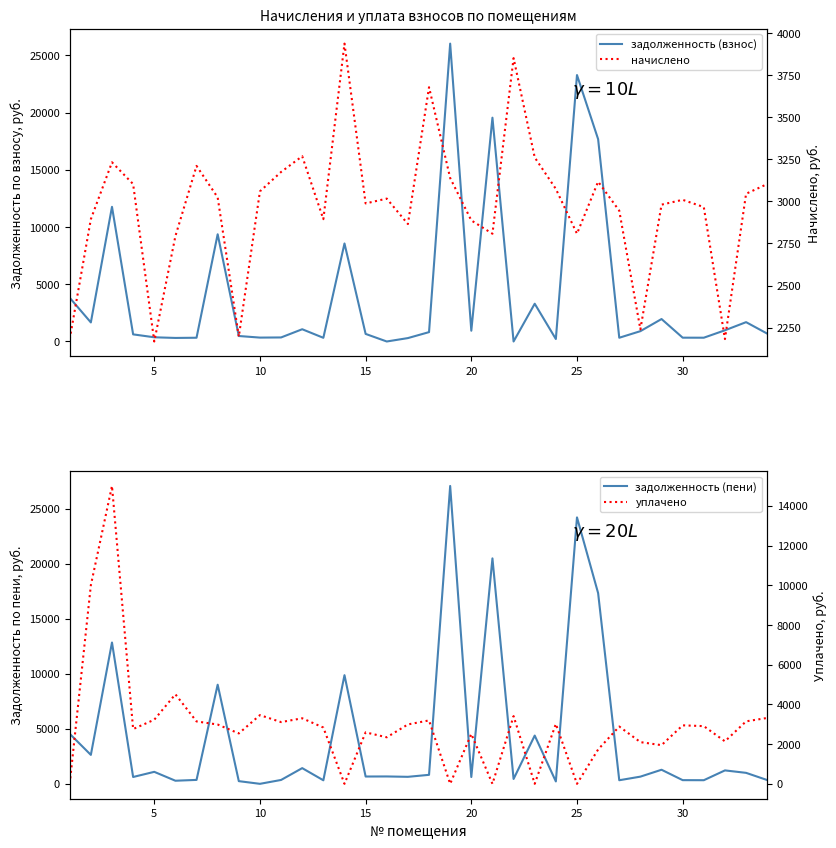

What is the total value across all series at 30?

7038.1